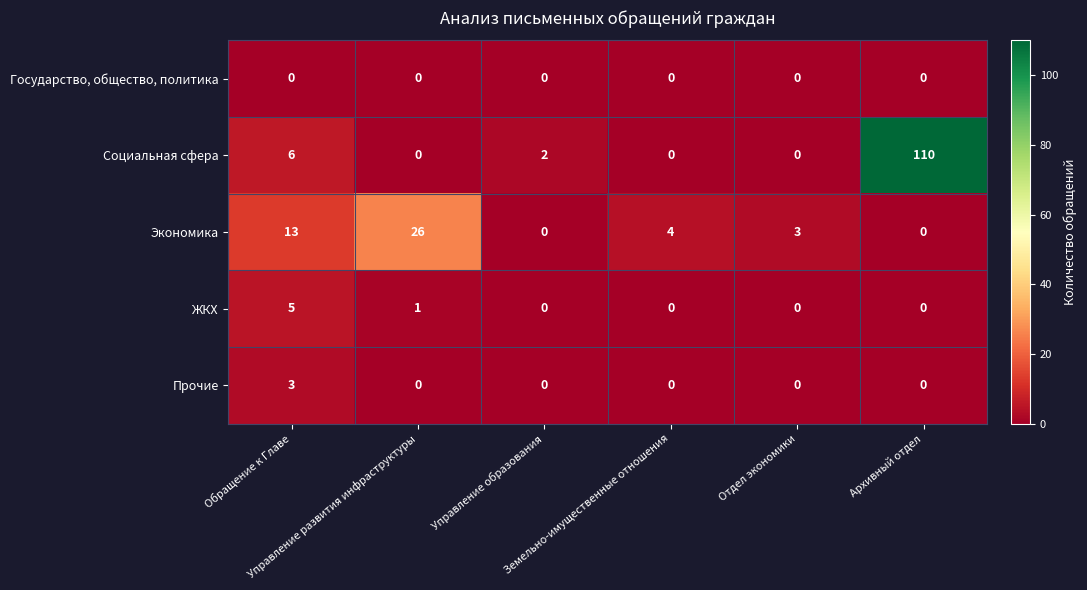

Count the Экономика values in the range 0 to 13.

5